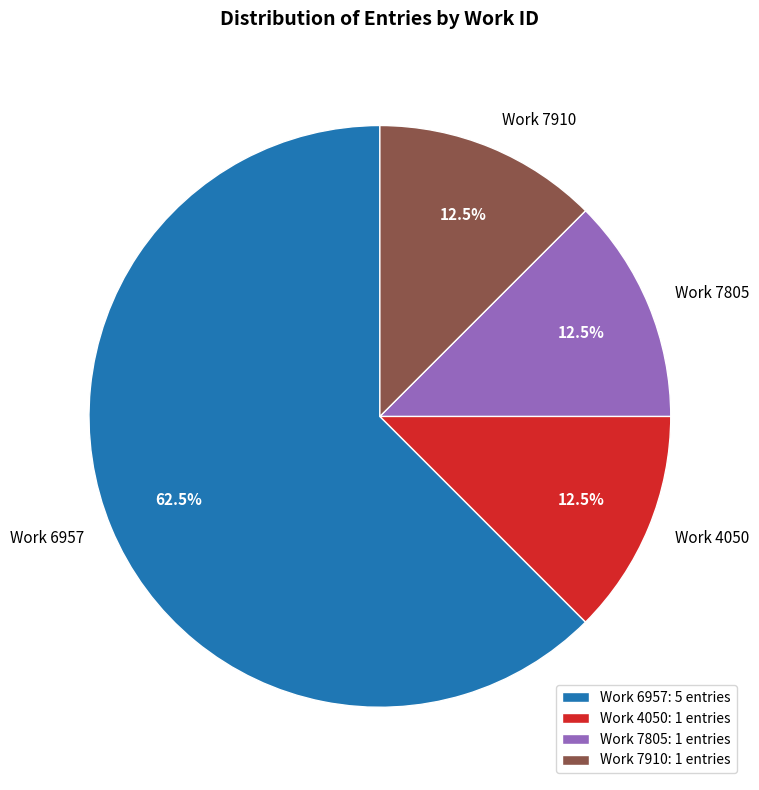

Does any single category account for the majority?

Yes